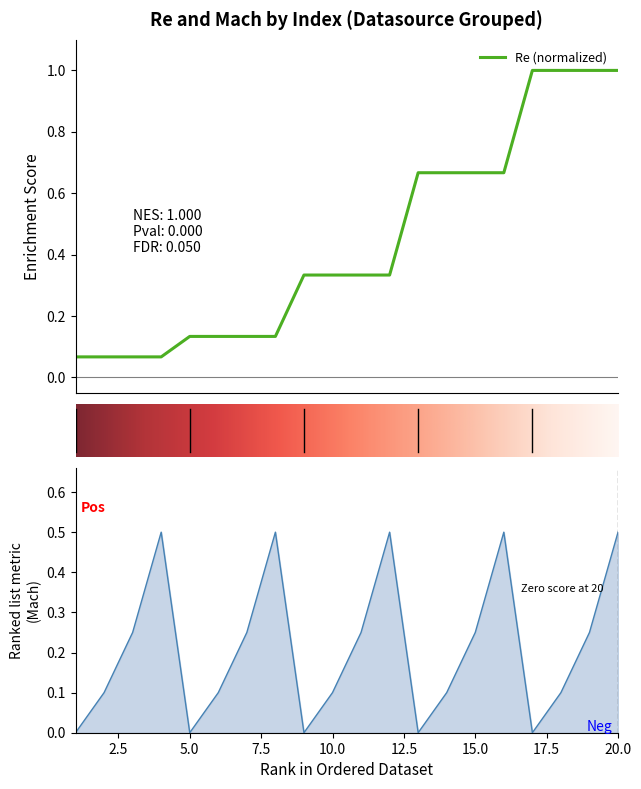

Rank the series by their average value, from lowest to highest.

Mach, Re